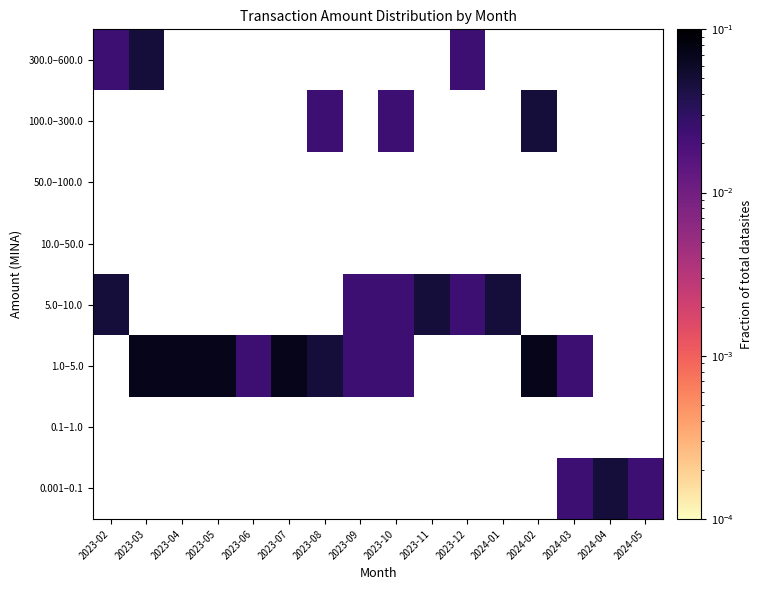

Reading left to right, list all the values displayed in this chart.

0.001–0.1: 2023-02=0.0	2023-03=0.0	2023-04=0.0	2023-05=0.0	2023-06=0.0	2023-07=0.0	2023-08=0.0	2023-09=0.0	2023-10=0.0	2023-11=0.0	2023-12=0.0	2024-01=0.0	2024-02=0.0	2024-03=0.0	2024-04=0.0	2024-05=0.0
0.1–1.0: 2023-02=0.0	2023-03=0.0	2023-04=0.0	2023-05=0.0	2023-06=0.0	2023-07=0.0	2023-08=0.0	2023-09=0.0	2023-10=0.0	2023-11=0.0	2023-12=0.0	2024-01=0.0	2024-02=0.0	2024-03=0.0	2024-04=0.0	2024-05=0.0
1.0–5.0: 2023-02=0.0	2023-03=0.1	2023-04=0.1	2023-05=0.1	2023-06=0.0	2023-07=0.1	2023-08=0.0	2023-09=0.0	2023-10=0.0	2023-11=0.0	2023-12=0.0	2024-01=0.0	2024-02=0.1	2024-03=0.0	2024-04=0.0	2024-05=0.0
5.0–10.0: 2023-02=0.0	2023-03=0.0	2023-04=0.0	2023-05=0.0	2023-06=0.0	2023-07=0.0	2023-08=0.0	2023-09=0.0	2023-10=0.0	2023-11=0.0	2023-12=0.0	2024-01=0.0	2024-02=0.0	2024-03=0.0	2024-04=0.0	2024-05=0.0
10.0–50.0: 2023-02=0.0	2023-03=0.0	2023-04=0.0	2023-05=0.0	2023-06=0.0	2023-07=0.0	2023-08=0.0	2023-09=0.0	2023-10=0.0	2023-11=0.0	2023-12=0.0	2024-01=0.0	2024-02=0.0	2024-03=0.0	2024-04=0.0	2024-05=0.0
50.0–100.0: 2023-02=0.0	2023-03=0.0	2023-04=0.0	2023-05=0.0	2023-06=0.0	2023-07=0.0	2023-08=0.0	2023-09=0.0	2023-10=0.0	2023-11=0.0	2023-12=0.0	2024-01=0.0	2024-02=0.0	2024-03=0.0	2024-04=0.0	2024-05=0.0
100.0–300.0: 2023-02=0.0	2023-03=0.0	2023-04=0.0	2023-05=0.0	2023-06=0.0	2023-07=0.0	2023-08=0.0	2023-09=0.0	2023-10=0.0	2023-11=0.0	2023-12=0.0	2024-01=0.0	2024-02=0.0	2024-03=0.0	2024-04=0.0	2024-05=0.0
300.0–600.0: 2023-02=0.0	2023-03=0.0	2023-04=0.0	2023-05=0.0	2023-06=0.0	2023-07=0.0	2023-08=0.0	2023-09=0.0	2023-10=0.0	2023-11=0.0	2023-12=0.0	2024-01=0.0	2024-02=0.0	2024-03=0.0	2024-04=0.0	2024-05=0.0